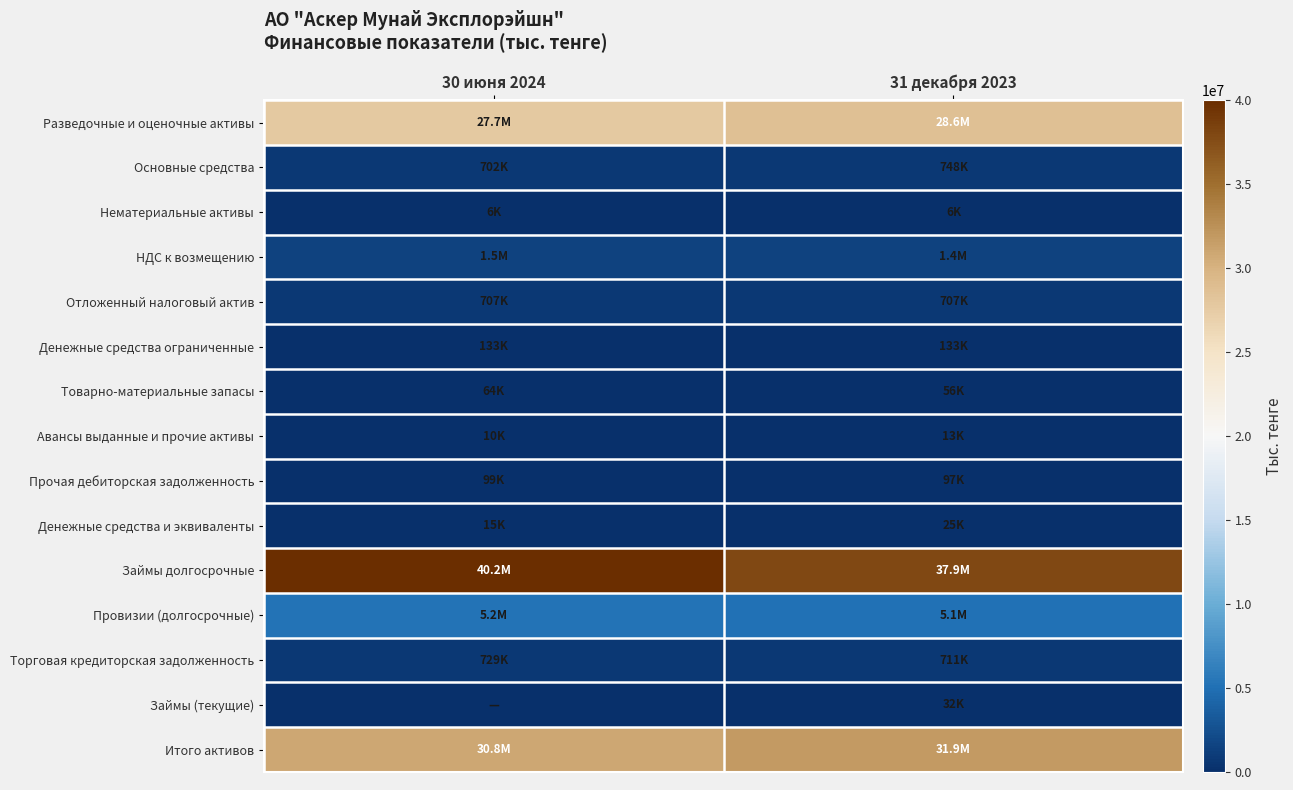

Reading left to right, what are all the values shown in this chart?

Разведочные и оценочные активы: 30 июня 2024=27659186	31 декабря 2023=28640523
Основные средства: 30 июня 2024=701550	31 декабря 2023=747849
Нематериальные активы: 30 июня 2024=5706	31 декабря 2023=5706
НДС к возмещению: 30 июня 2024=1452268	31 декабря 2023=1437599
Отложенный налоговый актив: 30 июня 2024=706592	31 декабря 2023=706592
Денежные средства ограниченные: 30 июня 2024=132839	31 декабря 2023=132839
Товарно-материальные запасы: 30 июня 2024=64142	31 декабря 2023=56264
Авансы выданные и прочие активы: 30 июня 2024=10407	31 декабря 2023=12516
Прочая дебиторская задолженность: 30 июня 2024=99324	31 декабря 2023=96849
Денежные средства и эквиваленты: 30 июня 2024=14901	31 декабря 2023=25478
Займы долгосрочные: 30 июня 2024=40208675	31 декабря 2023=37887368
Провизии (долгосрочные): 30 июня 2024=5196452	31 декабря 2023=5108947
Торговая кредиторская задолженность: 30 июня 2024=729390	31 декабря 2023=710807
Займы (текущие): 30 июня 2024=0	31 декабря 2023=32245
Итого активов: 30 июня 2024=30846915	31 декабря 2023=31862215